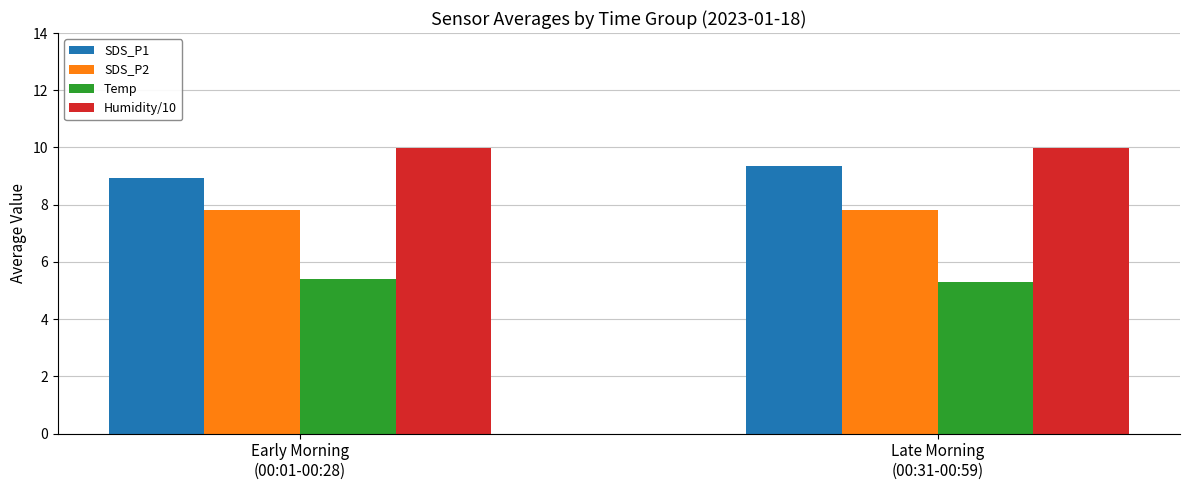

At how many categories does at least one series exceed 8?

2